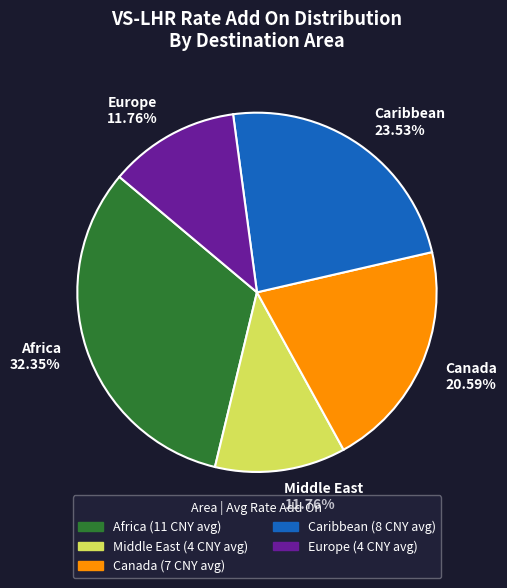

Is it true that Caribbean is 24% of the pie?

True